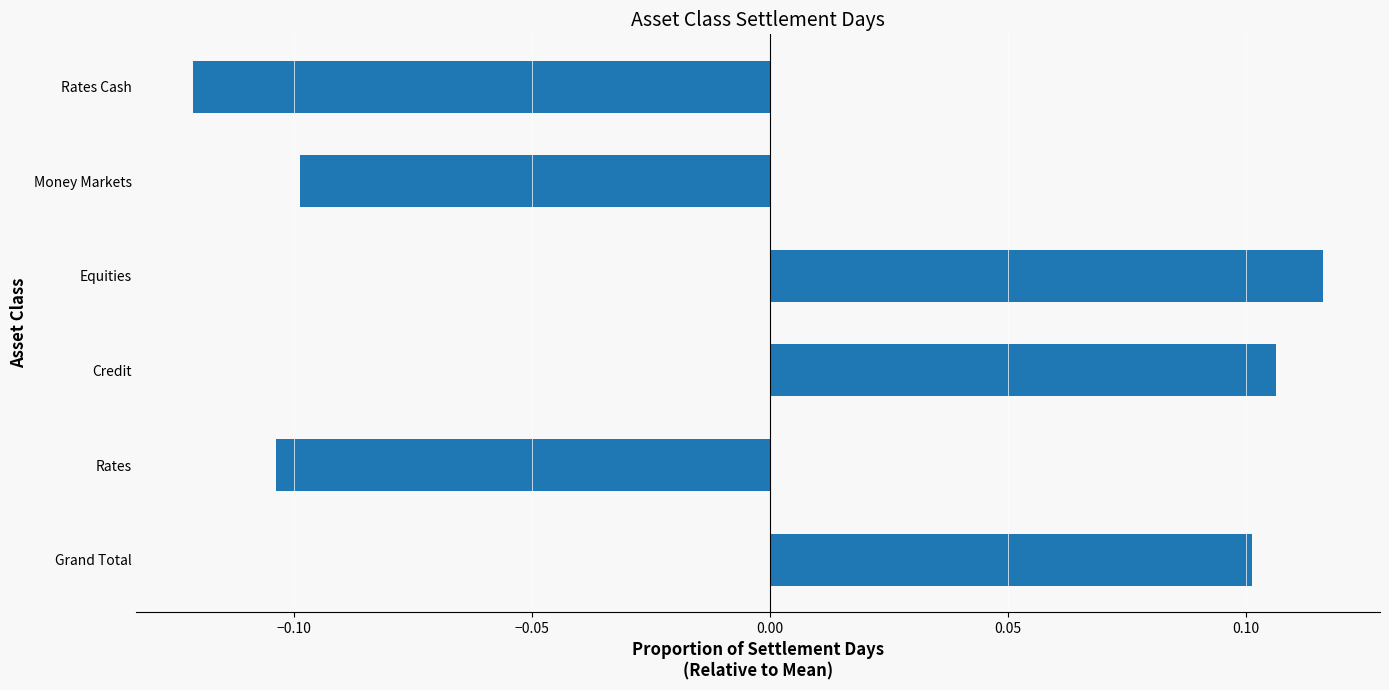

The value at Credit is 0.1. True or false?

True